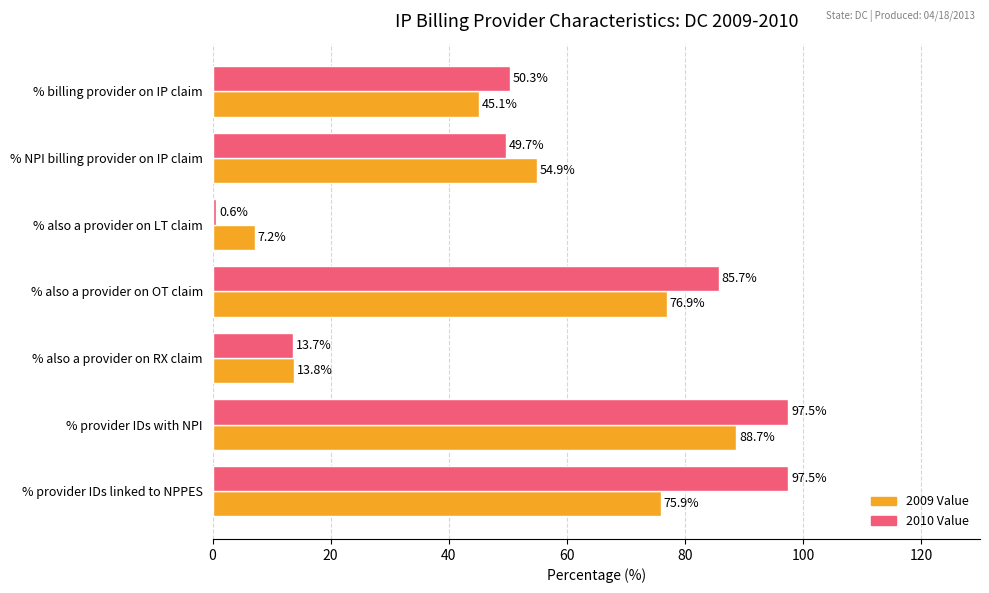

Rank the series by their maximum value, from lowest to highest.

2009 Value, 2010 Value